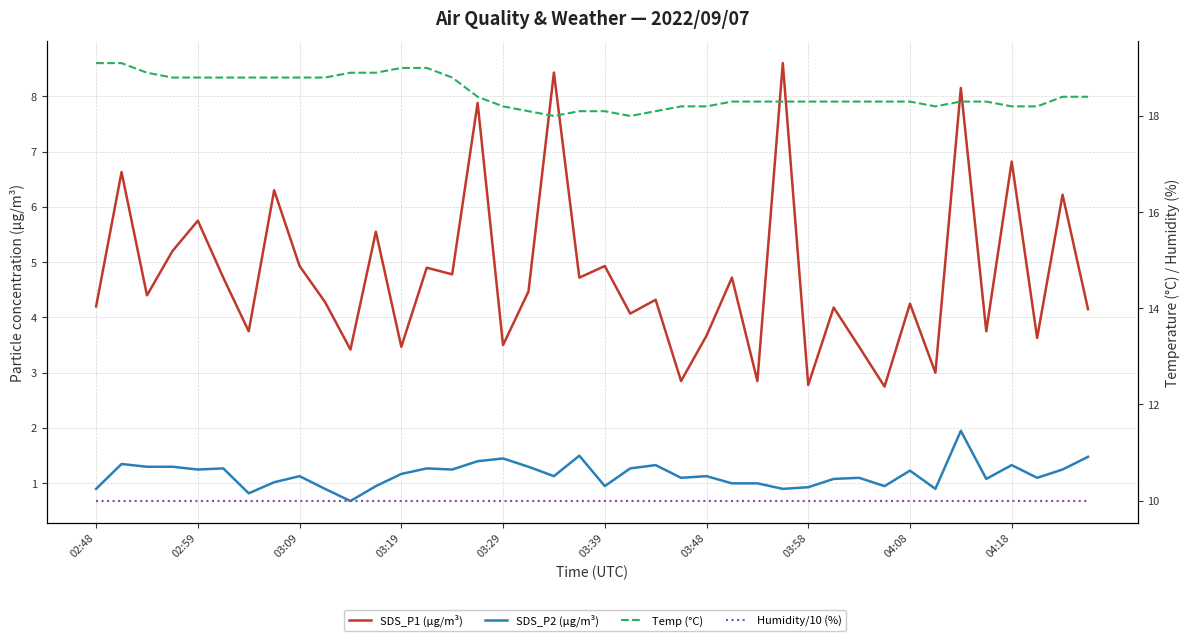

True or false: SDS_P2 (µg/m³) has a value of 1.1 at 35.

True